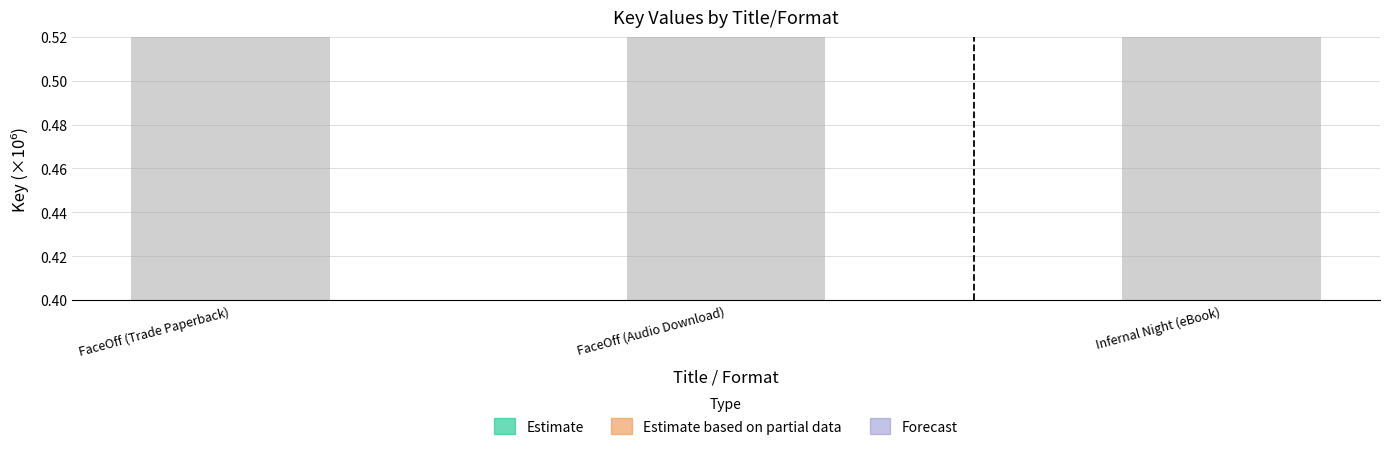

At how many categories does at least one series exceed 442?

3